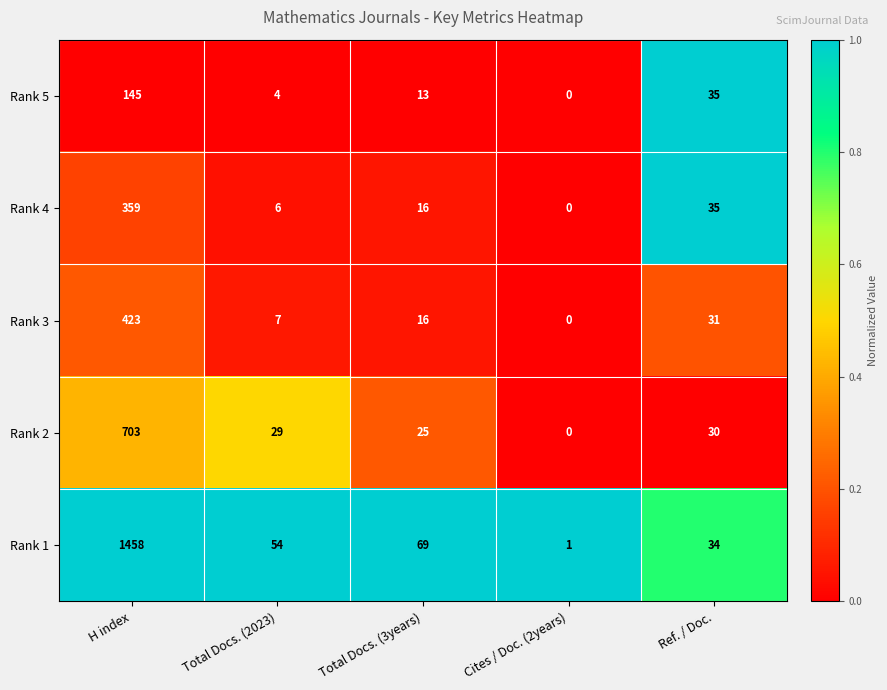

Reading left to right, transcribe all the data shown in this chart.

Rank 5: H index=145	Total Docs. (2023)=4	Total Docs. (3years)=13	Cites / Doc. (2years)=0	Ref. / Doc.=35
Rank 4: H index=359	Total Docs. (2023)=6	Total Docs. (3years)=16	Cites / Doc. (2years)=0	Ref. / Doc.=35
Rank 3: H index=423	Total Docs. (2023)=7	Total Docs. (3years)=16	Cites / Doc. (2years)=0	Ref. / Doc.=31
Rank 2: H index=703	Total Docs. (2023)=29	Total Docs. (3years)=25	Cites / Doc. (2years)=0	Ref. / Doc.=30
Rank 1: H index=1458	Total Docs. (2023)=54	Total Docs. (3years)=69	Cites / Doc. (2years)=1	Ref. / Doc.=34